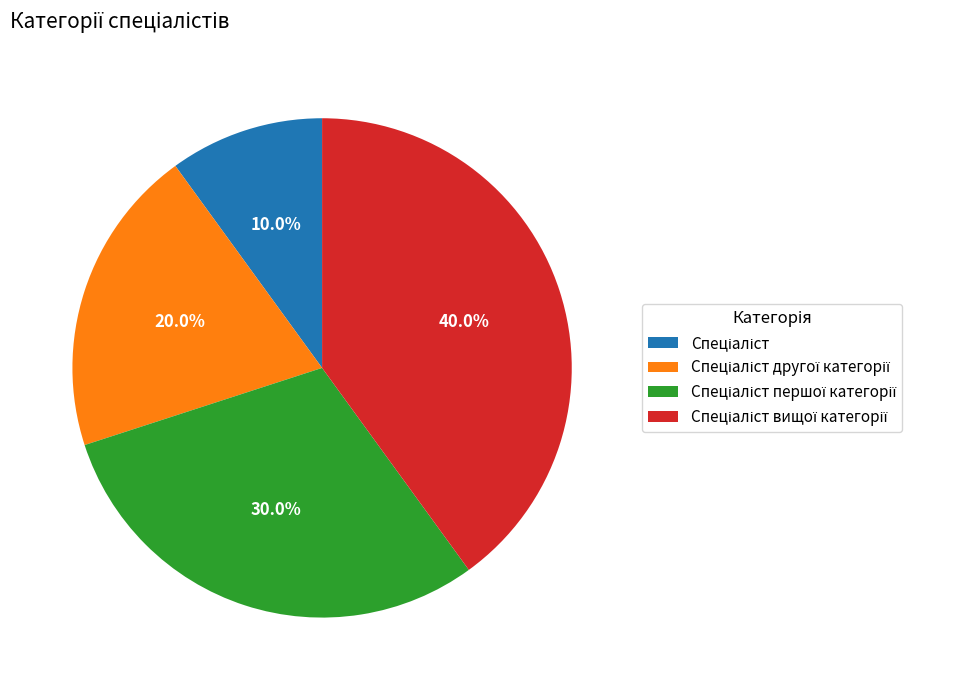

Does any single category account for the majority?

No